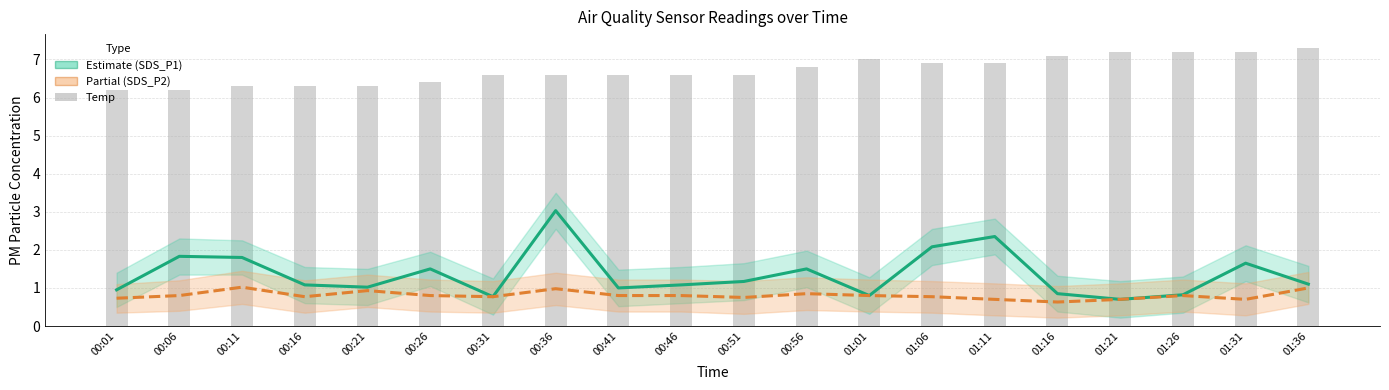

List the labels in order of SDS_P2 (Partial) value, smallest first.

01:16, 01:11, 01:21, 01:31, 00:01, 00:51, 00:16, 00:31, 01:06, 00:06, 00:26, 00:41, 00:46, 01:01, 01:26, 00:56, 00:21, 00:36, 01:36, 00:11